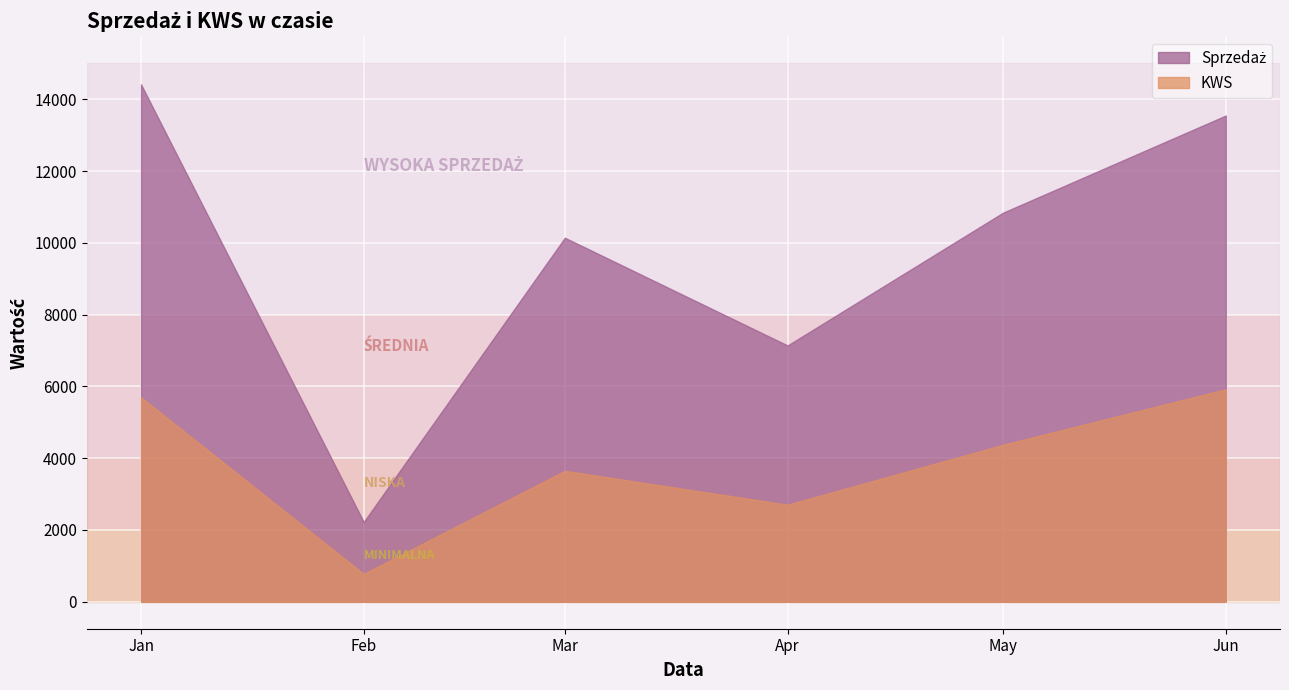

Rank the categories by KWS value from highest to lowest.

Jun, Jan, May, Mar, Apr, Feb